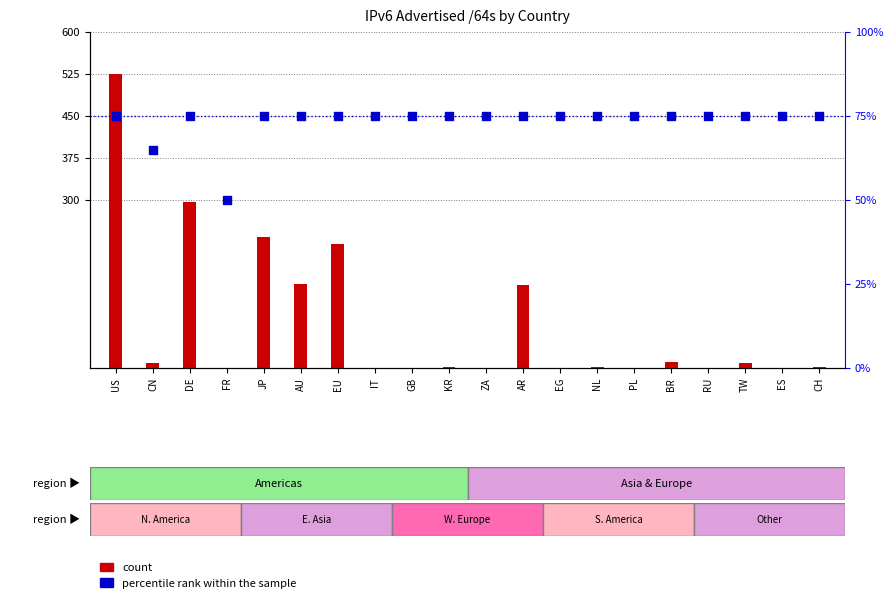

At which category is the sum across all series the highest?

US